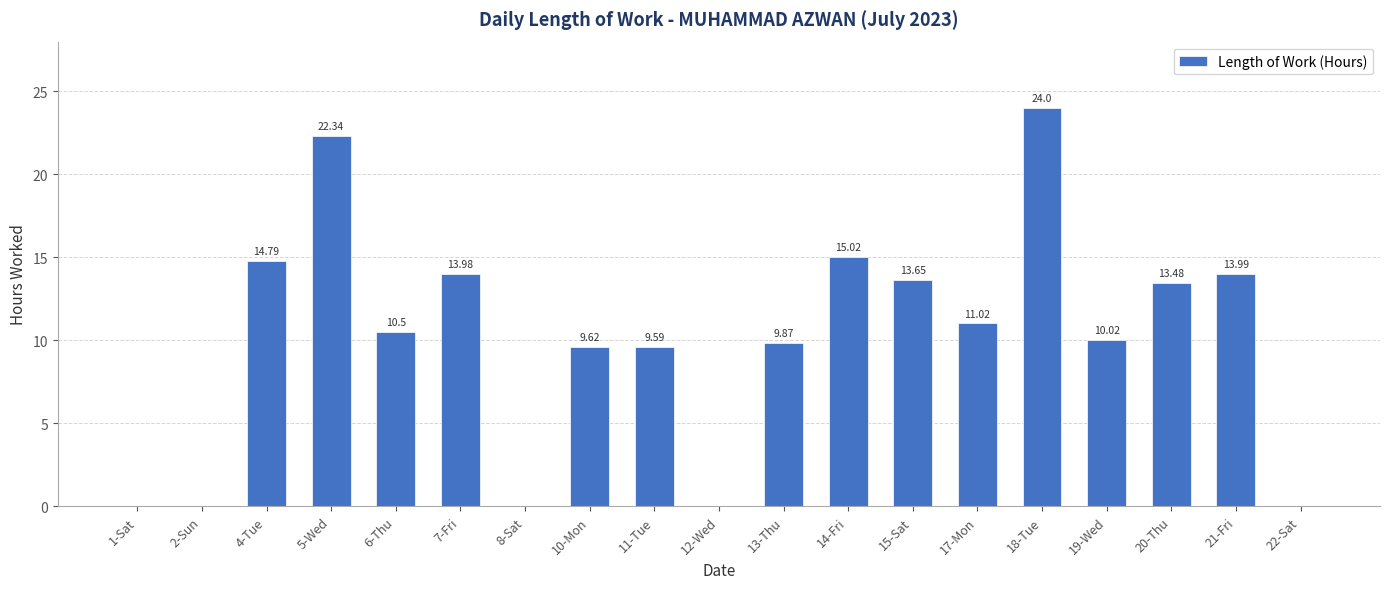

Where does the data first go above 10?

4-Tue